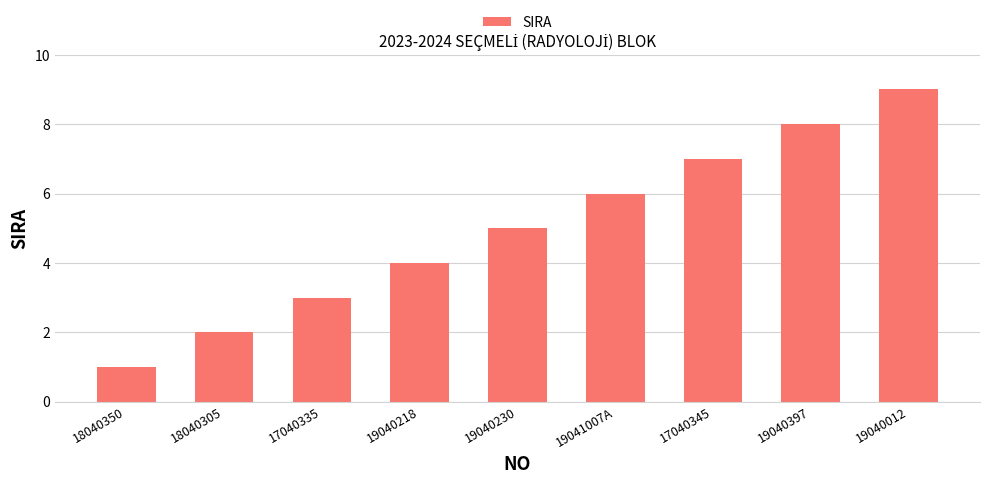

What is the ratio of the value at 18040350 to the value at 17040345?

0.1